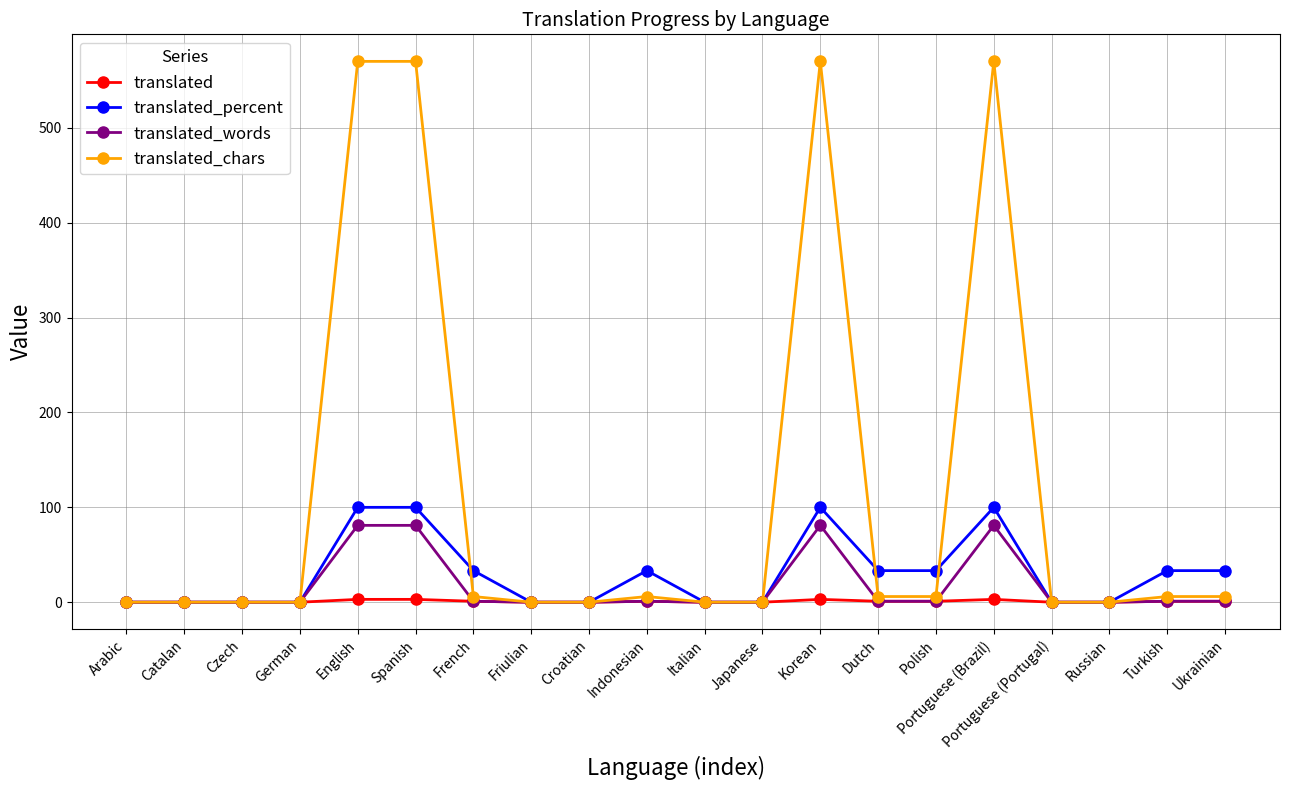

The translated_words series shows 0.0 at Czech. True or false?

True